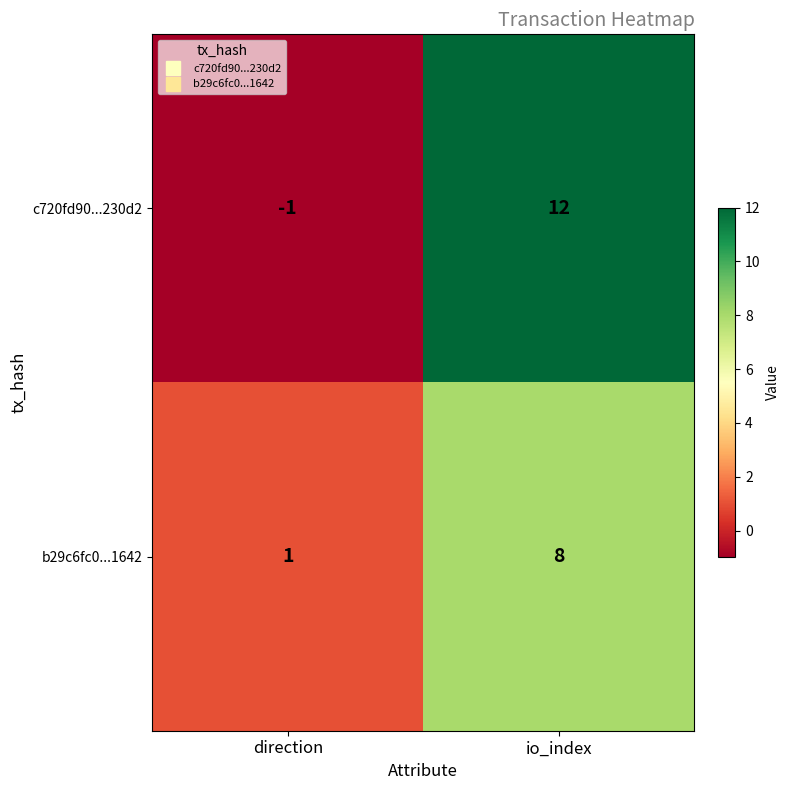

True or false: b29c6fc0...1642 has a value of 1 at direction.

True